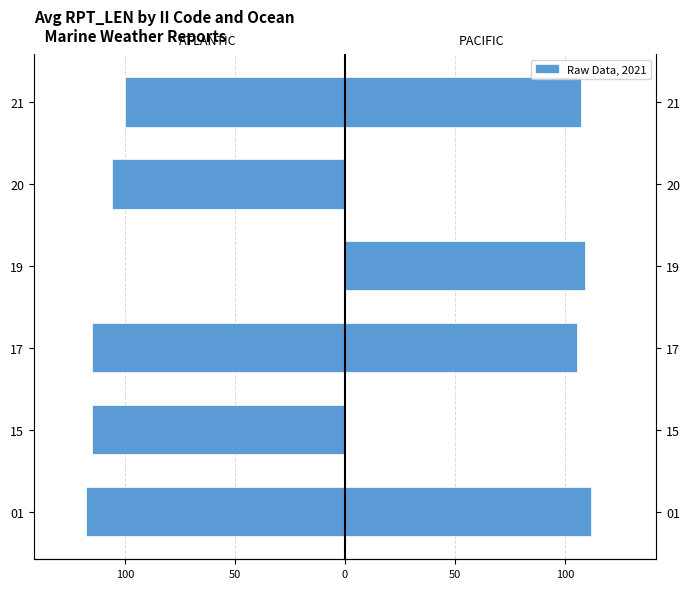

What is the difference between the maximum and minimum values in the PACIFIC series?

112.0